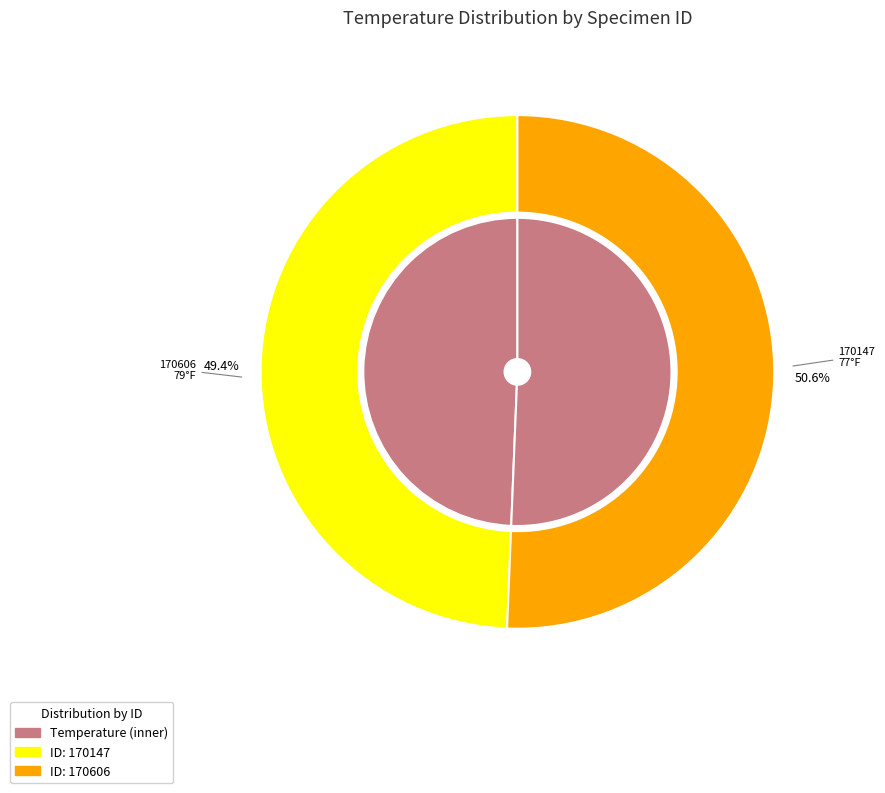

To the nearest percent, what percentage of the pie is 170147?

49%